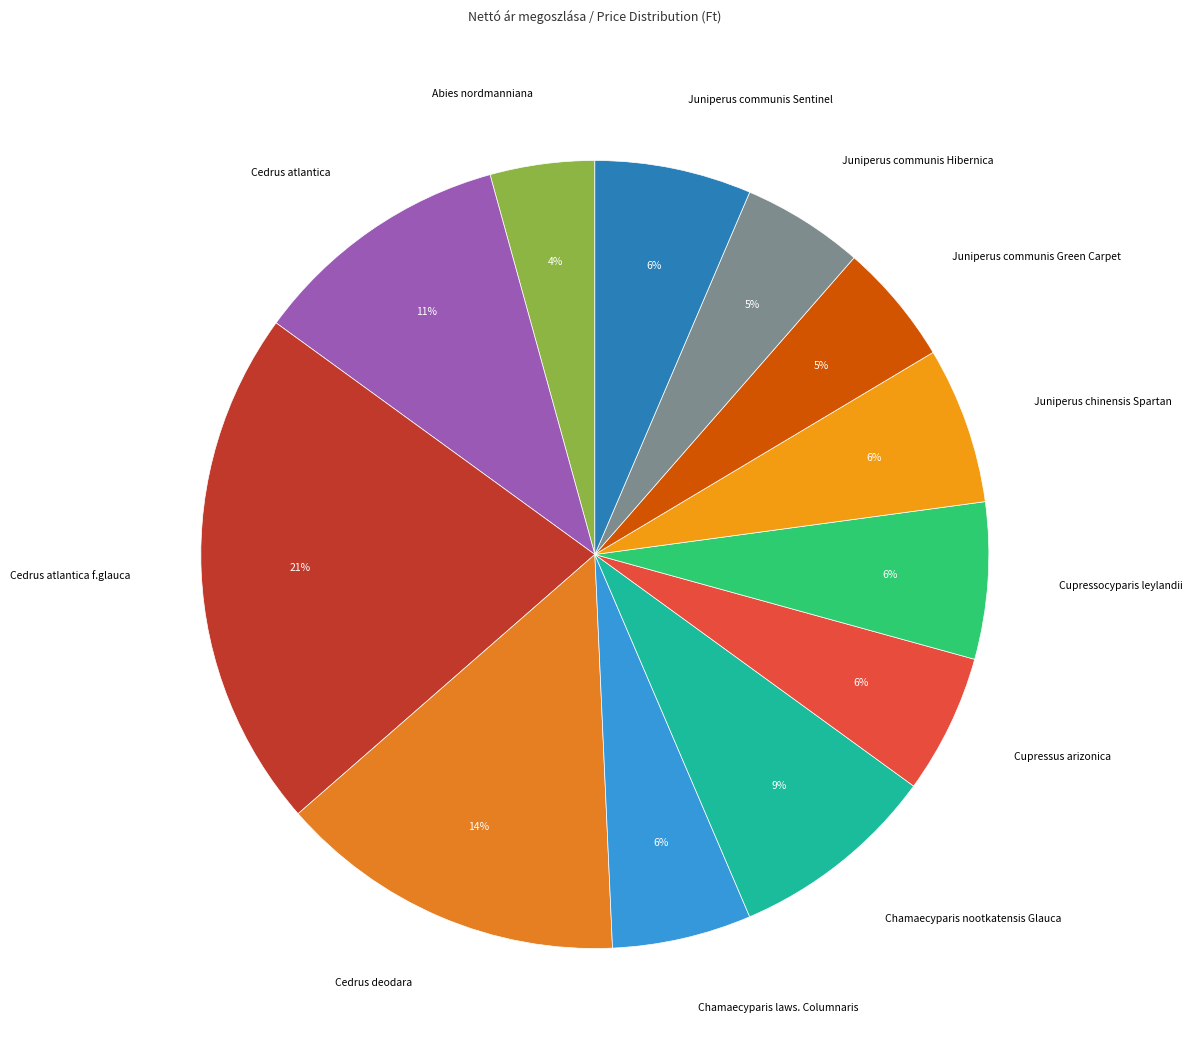

What is the largest slice in the pie chart?

Cedrus atlantica f.glauca